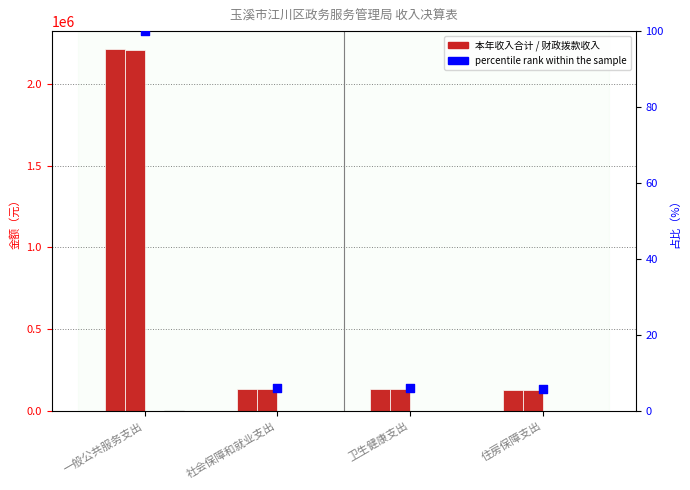

Which series reaches the maximum Y coordinate?

本年收入合计